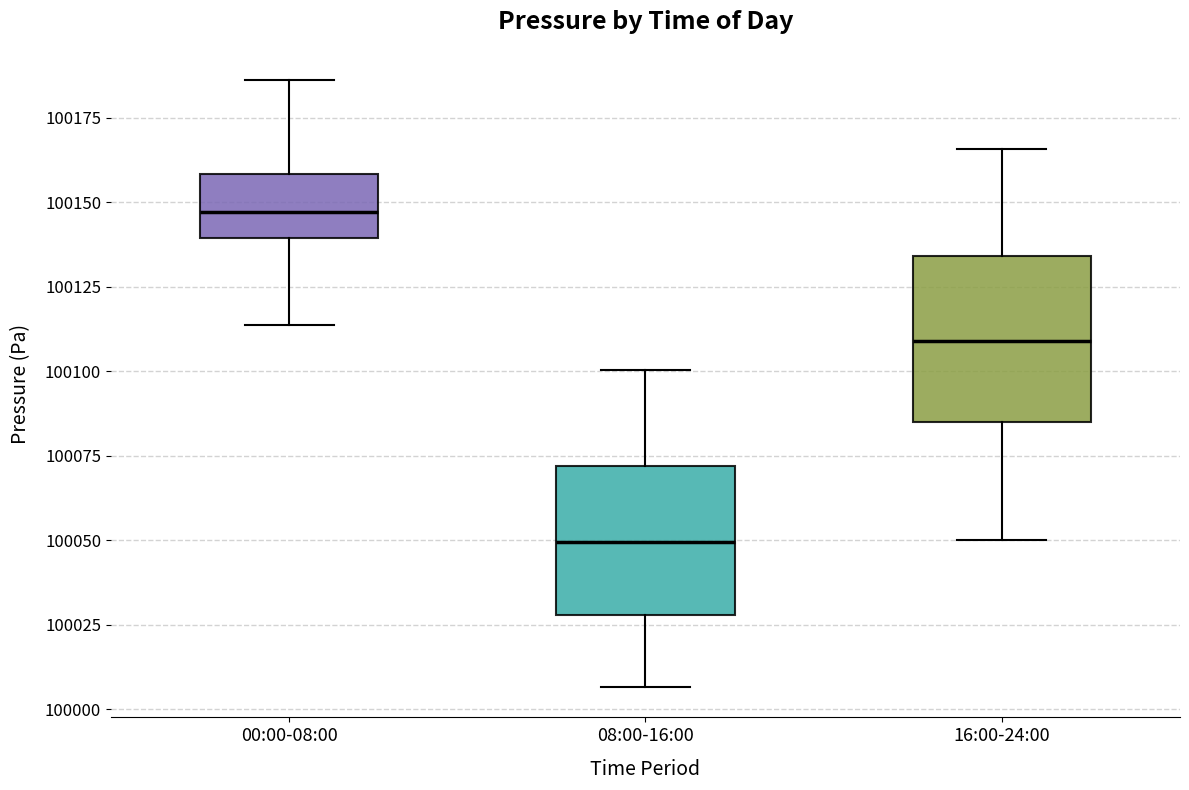

Which box's median line is the highest?

00:00-08:00